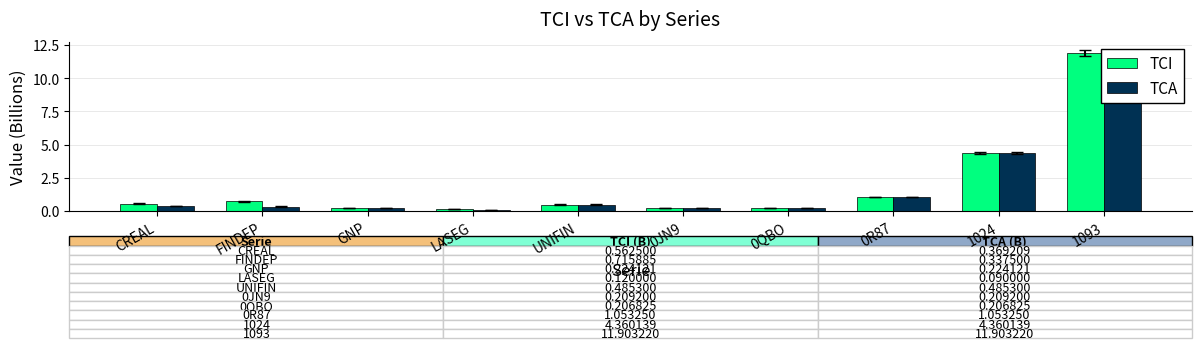

Rank the series by their average value, from lowest to highest.

TCA, TCI